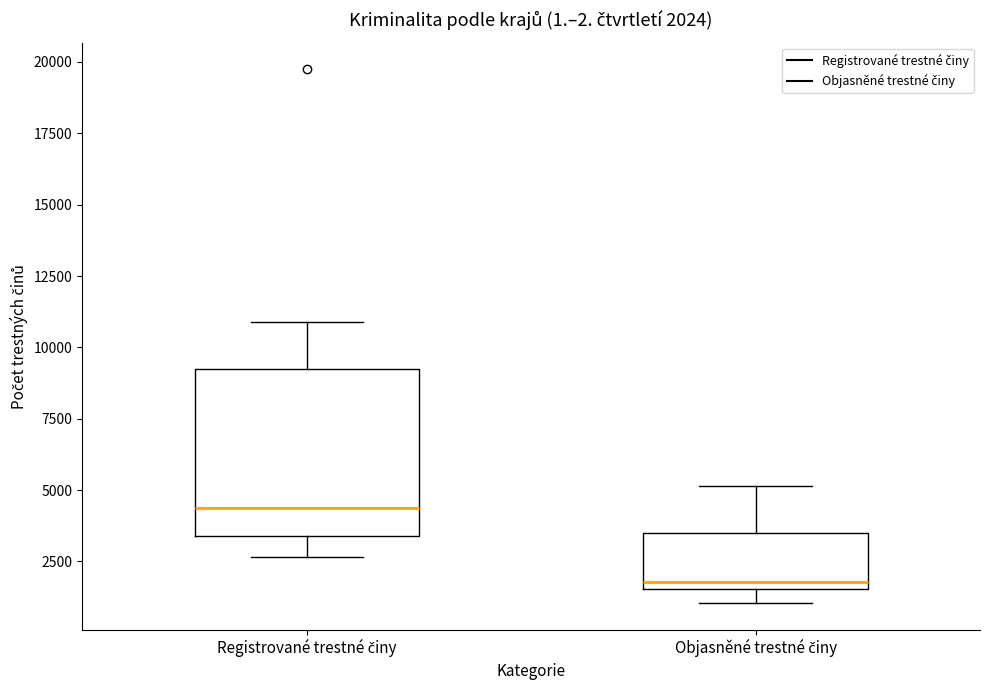

Comparing the boxes themselves (not the whiskers), which one is the tallest?

Registrované trestné činy